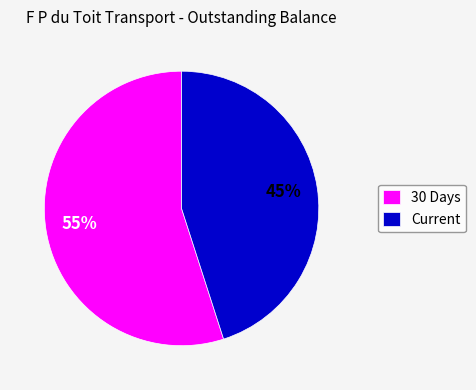

To the nearest percent, what is the combined percentage of 30 Days and Current?

100%